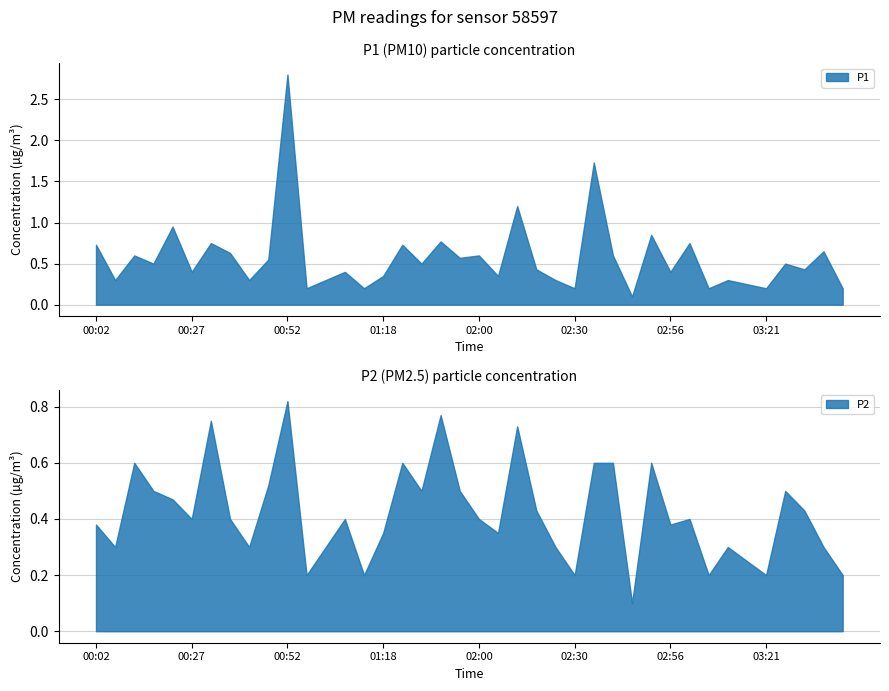

Reading left to right, transcribe all the data shown in this chart.

P1: 00:02=0.7	00:07=0.3	00:12=0.6	00:17=0.5	00:22=0.9	00:27=0.4	00:32=0.8	00:37=0.6	00:42=0.3	00:47=0.6	00:52=2.8	00:57=0.2	01:03=0.3	01:08=0.4	01:13=0.2	01:18=0.3	01:34=0.7	01:45=0.5	01:50=0.8	01:55=0.6	02:00=0.6	02:10=0.3	02:15=1.2	02:20=0.4	02:25=0.3	02:30=0.2	02:35=1.7	02:40=0.6	02:46=0.1	02:51=0.8	02:56=0.4	03:01=0.8	03:06=0.2	03:11=0.3	03:16=0.2	03:21=0.2	03:26=0.5	03:31=0.4	03:36=0.7	03:41=0.2
P2: 00:02=0.4	00:07=0.3	00:12=0.6	00:17=0.5	00:22=0.5	00:27=0.4	00:32=0.8	00:37=0.4	00:42=0.3	00:47=0.5	00:52=0.8	00:57=0.2	01:03=0.3	01:08=0.4	01:13=0.2	01:18=0.3	01:34=0.6	01:45=0.5	01:50=0.8	01:55=0.5	02:00=0.4	02:10=0.3	02:15=0.7	02:20=0.4	02:25=0.3	02:30=0.2	02:35=0.6	02:40=0.6	02:46=0.1	02:51=0.6	02:56=0.4	03:01=0.4	03:06=0.2	03:11=0.3	03:16=0.2	03:21=0.2	03:26=0.5	03:31=0.4	03:36=0.3	03:41=0.2